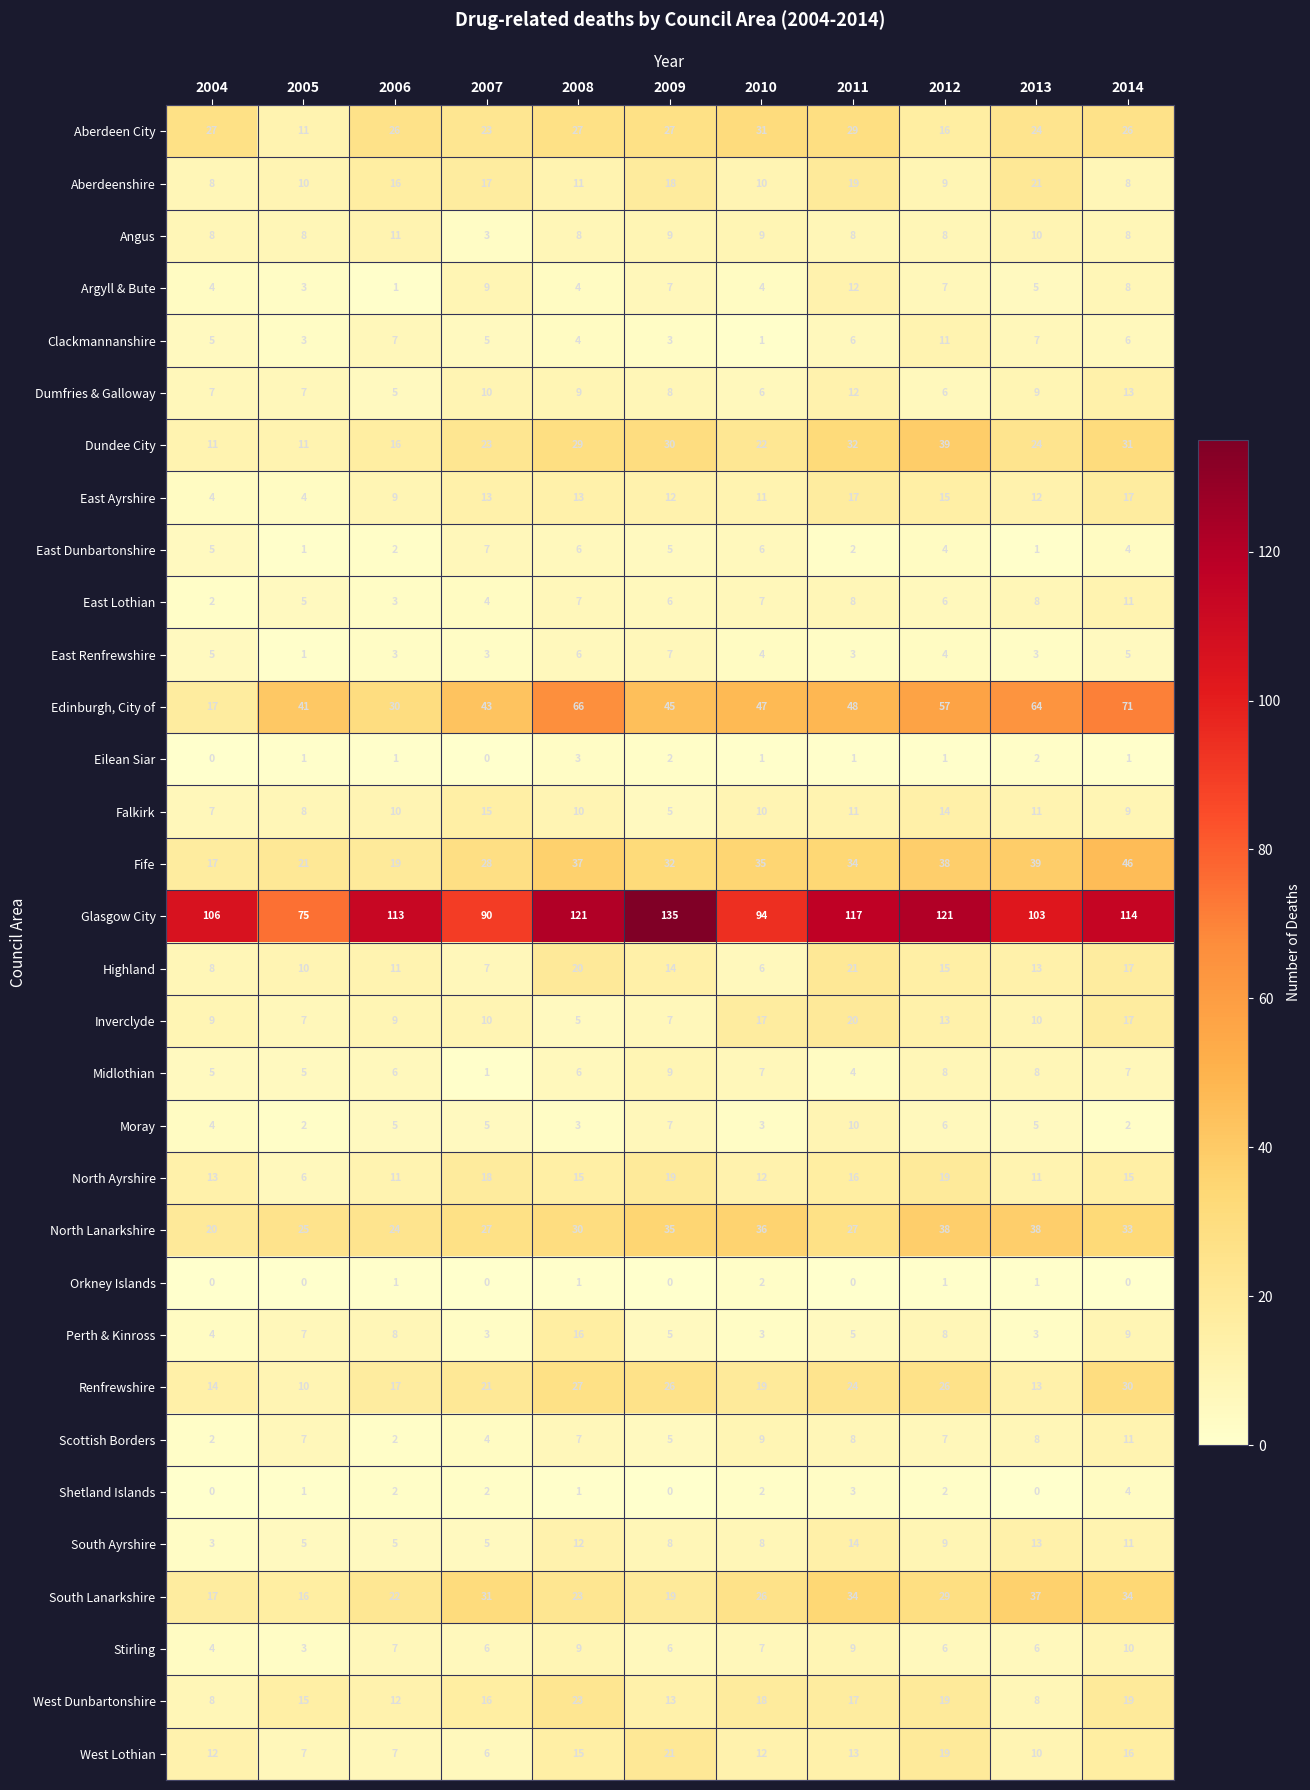

What is the average value of the East Dunbartonshire series?

4